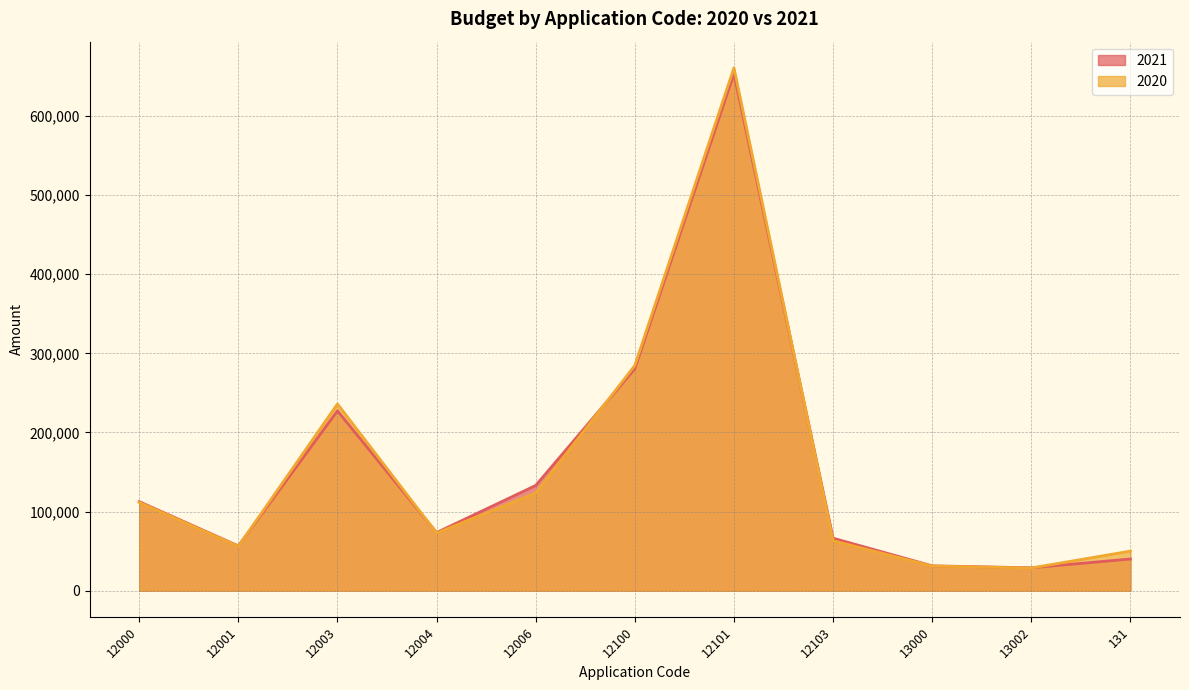

Where is 2021 nearest to the value 341182?

12100